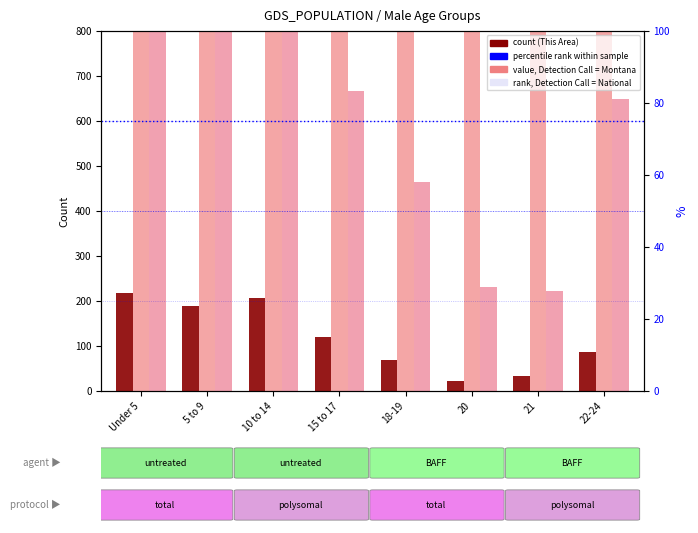

Does the chart contain stacked bars?

No